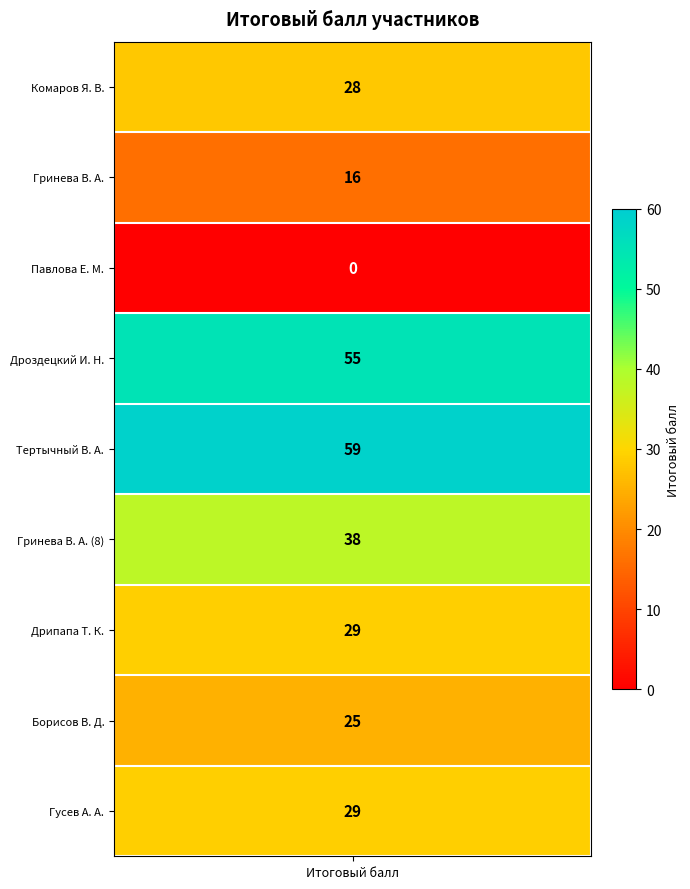

What is the maximum value shown in the chart?

59